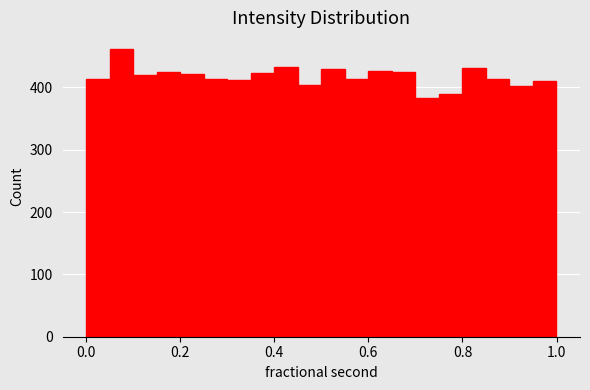

Read against the x-axis, roughly where is the centre of the tallest bar?

0.08